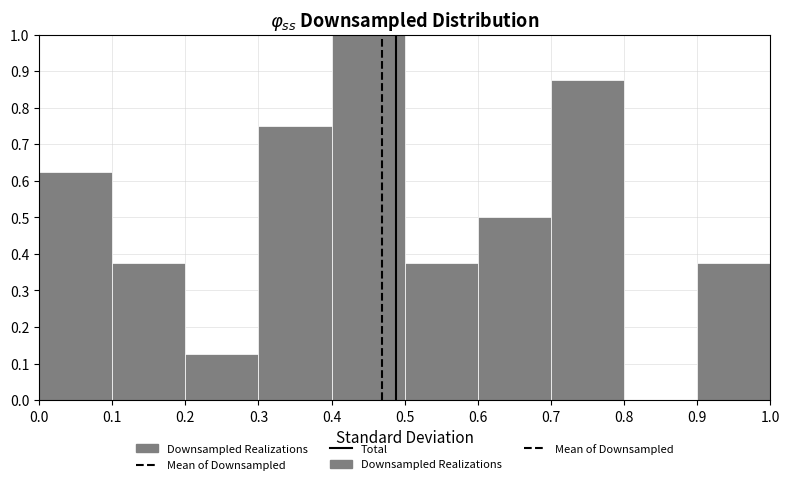

What is the height of the bar covering 0.2 to 0.3 on the x-axis? The values are not printed on the chart, so give them approximately, as read against the axis.

0.13